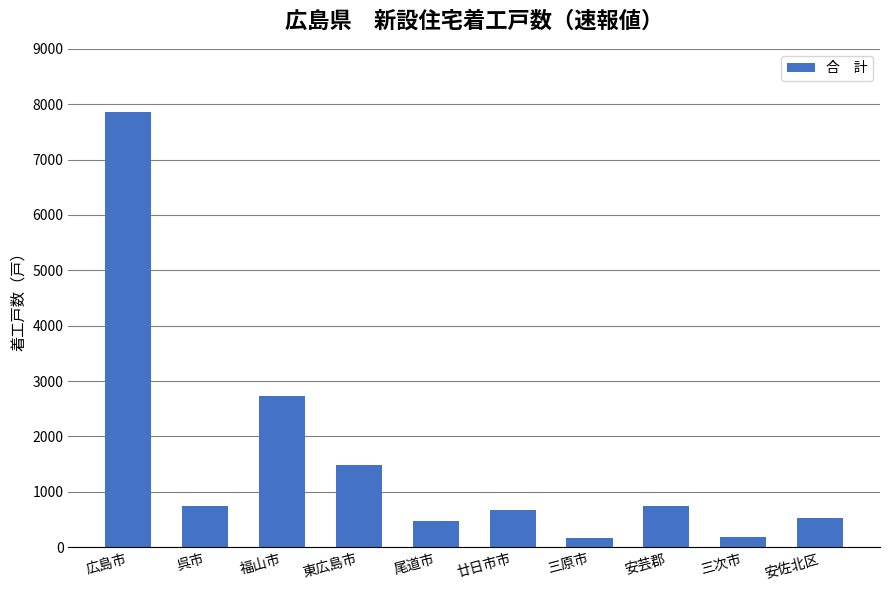

Which label corresponds to the largest value in the chart?

広島市